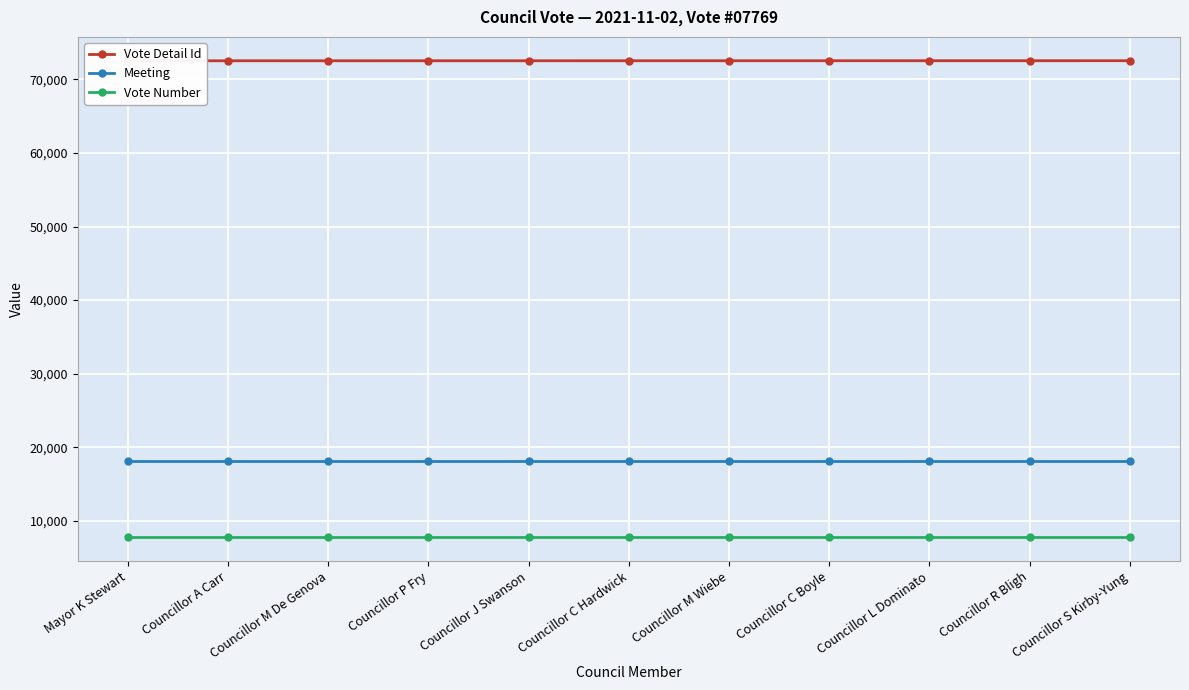

What is the average value of the Meeting series?

18069